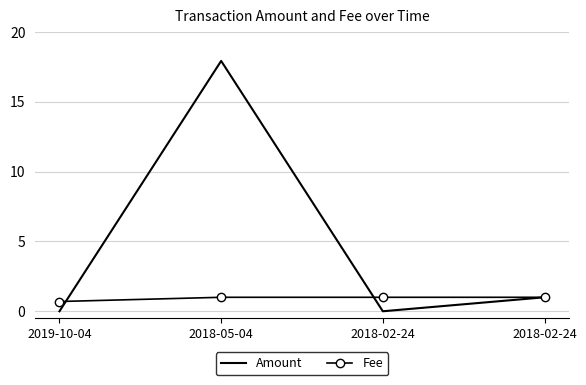

Count the number of data series in this chart.

2